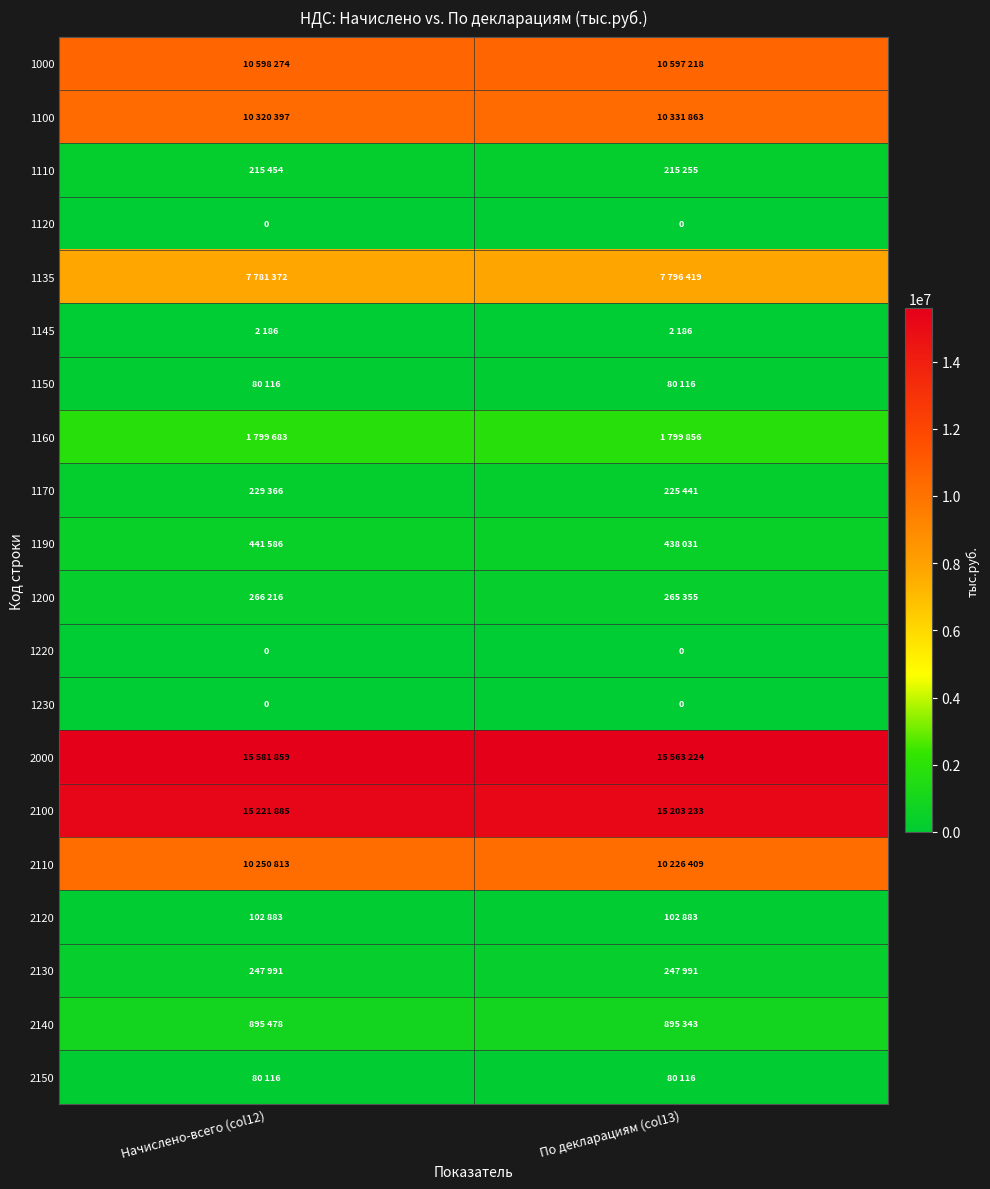

Is it true that 1220 equals 0 at Начислено-всего (col12)?

True